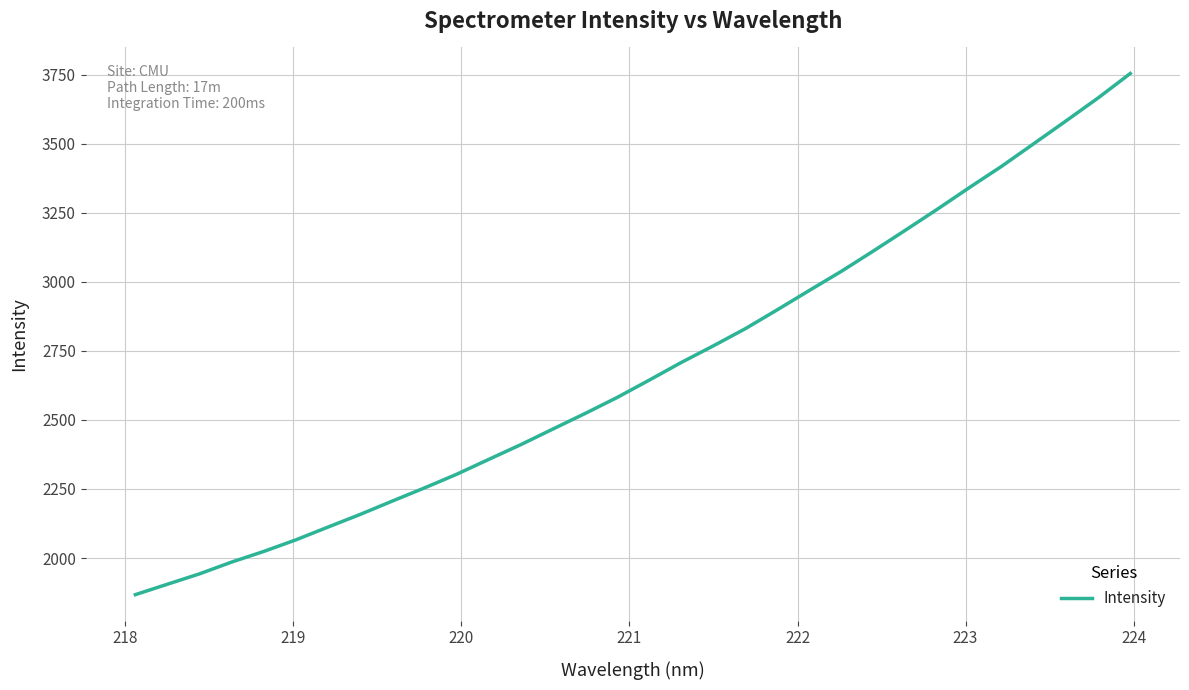

True or false: there are more than 2 points higher than both neighbors.

False